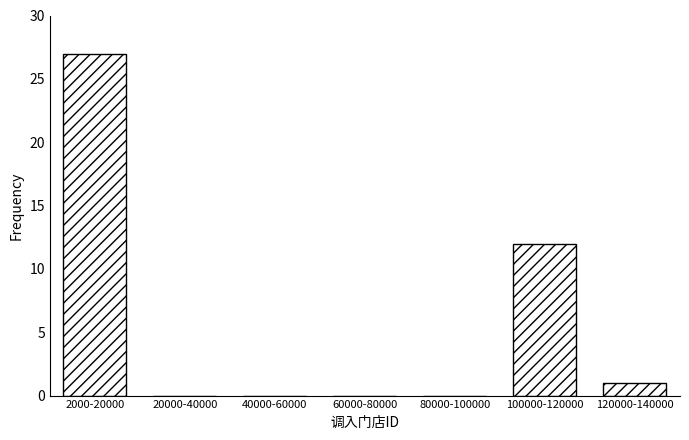

Reading right to left, what are all the values shown in this chart?

120000-140000=1	100000-120000=12	80000-100000=0	60000-80000=0	40000-60000=0	20000-40000=0	2000-20000=27